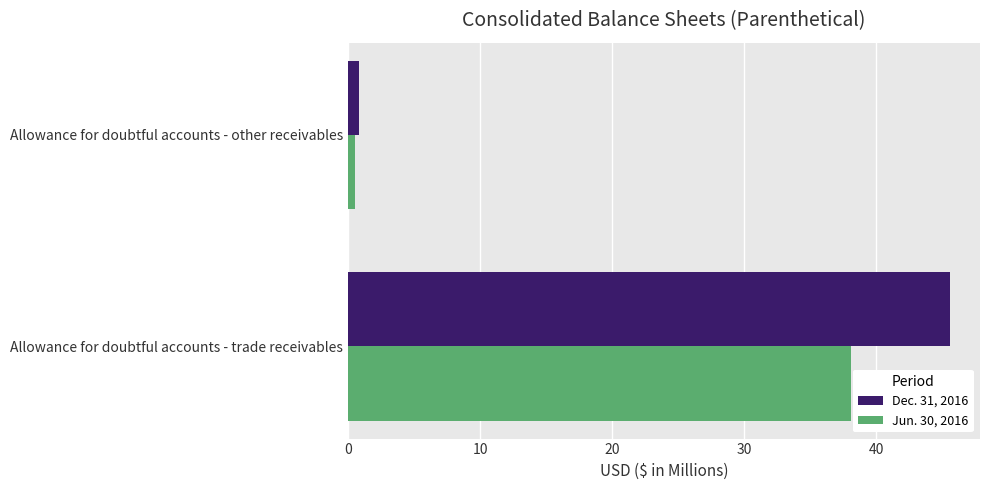

Is it true that Jun. 30, 2016 equals 38.1 at Allowance for doubtful accounts - trade receivables?

True